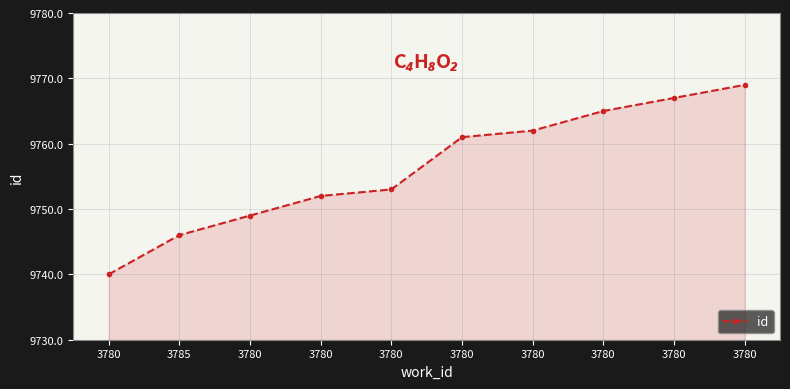

What is the label of the 6th point from the right?

3780